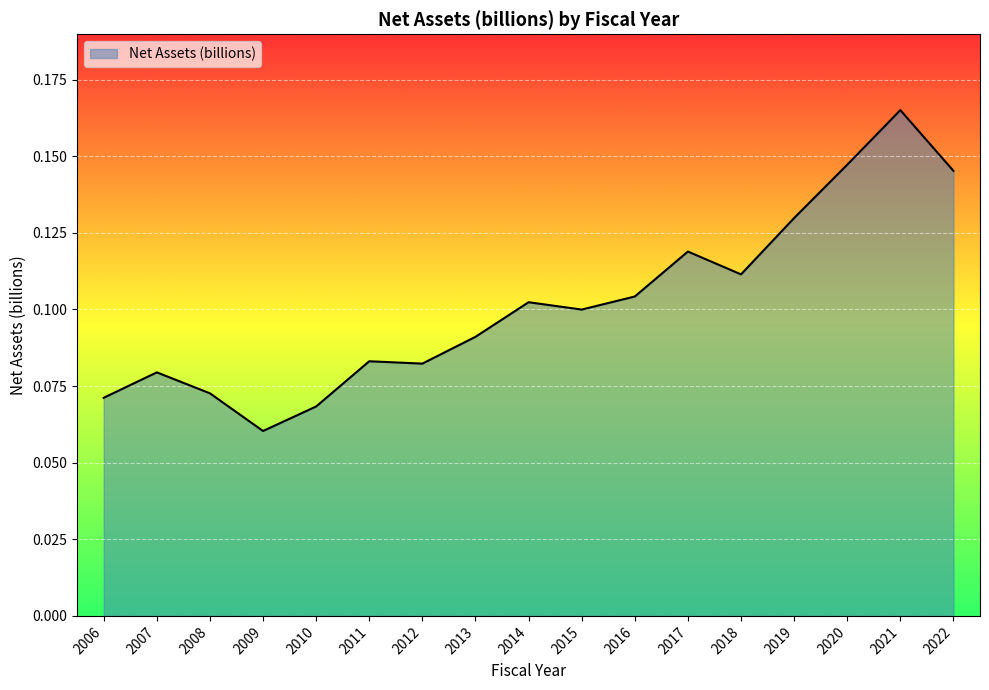

Does the chart display data point markers on the line(s)?

No